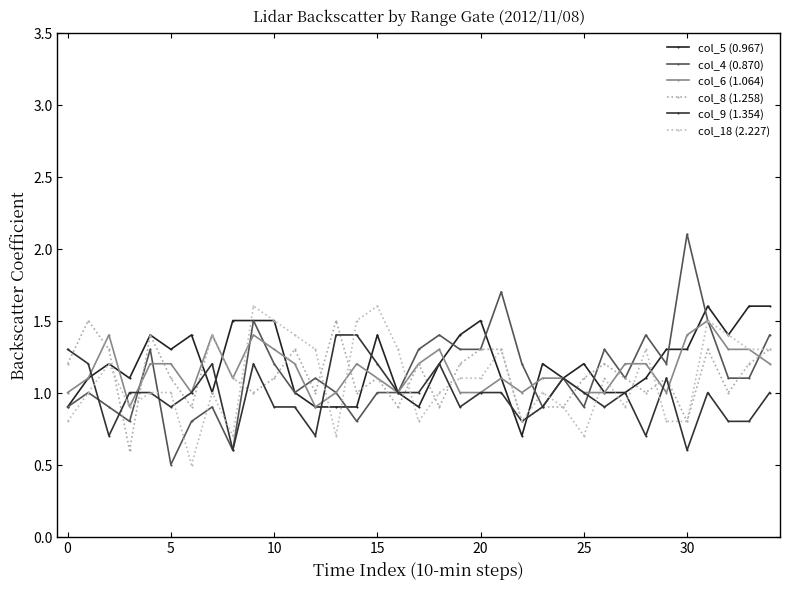

What is the sum of all col_5 (0.967) values?

42.2